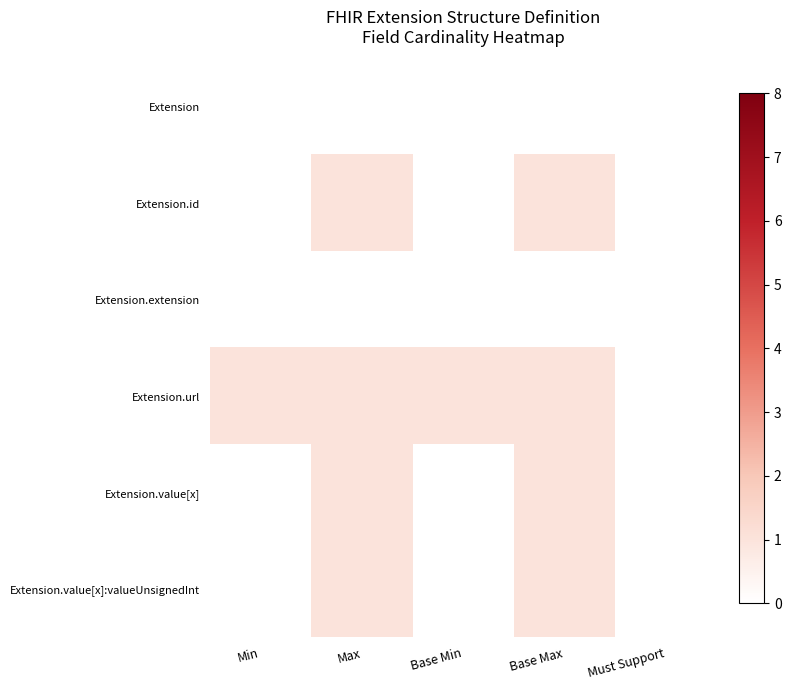

Reading left to right, extract all data points from this chart.

Extension: Min=0	Max=0	Base Min=0	Base Max=0	Must Support=0
Extension.id: Min=0	Max=1	Base Min=0	Base Max=1	Must Support=0
Extension.extension: Min=0	Max=0	Base Min=0	Base Max=0	Must Support=0
Extension.url: Min=1	Max=1	Base Min=1	Base Max=1	Must Support=0
Extension.value[x]: Min=0	Max=1	Base Min=0	Base Max=1	Must Support=0
Extension.value[x]:valueUnsignedInt: Min=0	Max=1	Base Min=0	Base Max=1	Must Support=0